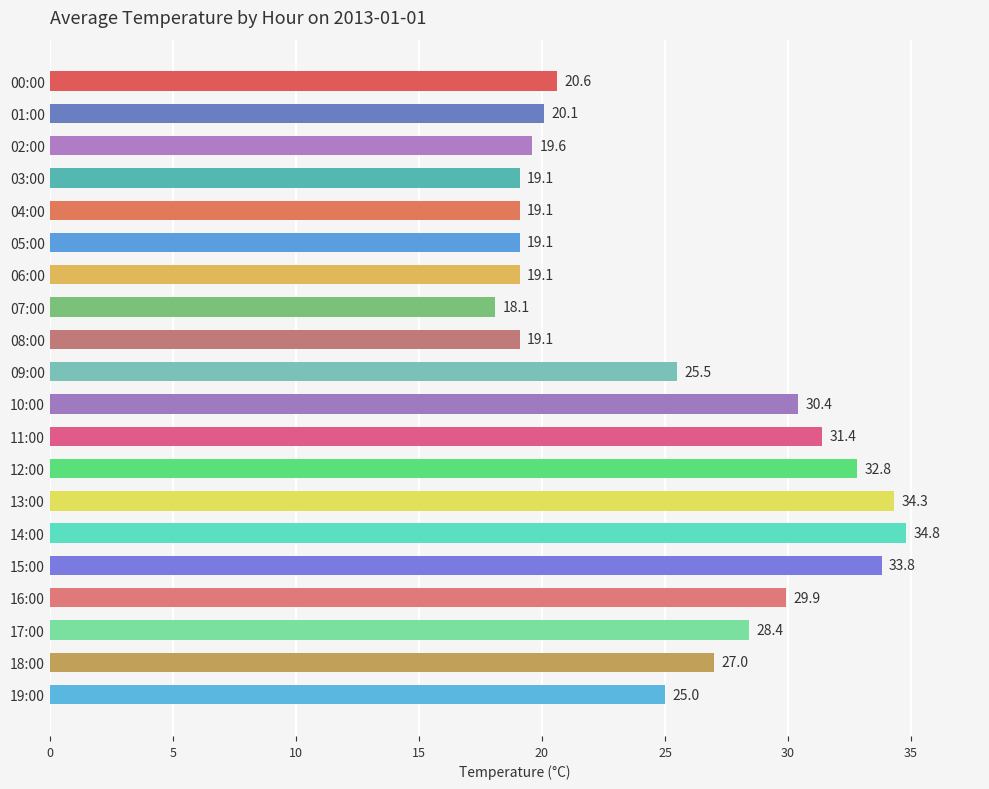

Reading top to bottom, what are all the values shown in this chart?

00:00=20.6	01:00=20.1	02:00=19.6	03:00=19.1	04:00=19.1	05:00=19.1	06:00=19.1	07:00=18.1	08:00=19.1	09:00=25.5	10:00=30.4	11:00=31.4	12:00=32.8	13:00=34.3	14:00=34.8	15:00=33.8	16:00=29.9	17:00=28.4	18:00=27.0	19:00=25.0